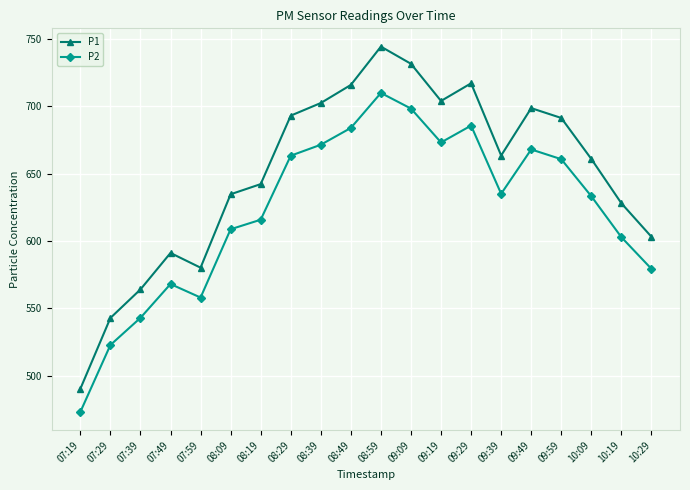

What is the difference between the highest and lowest values at 10:19?

25.2